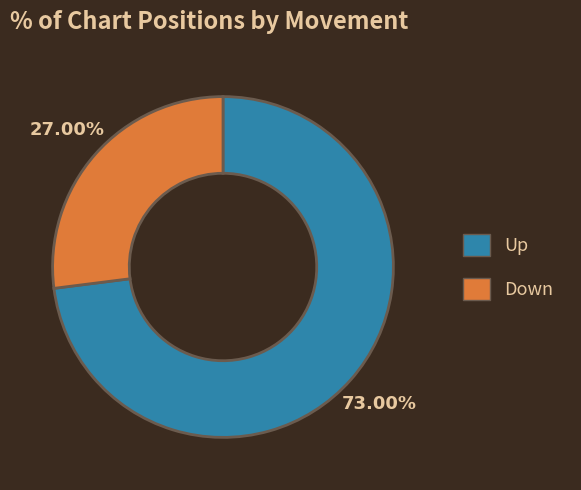

Is there any slice that represents more than half of the pie?

Yes